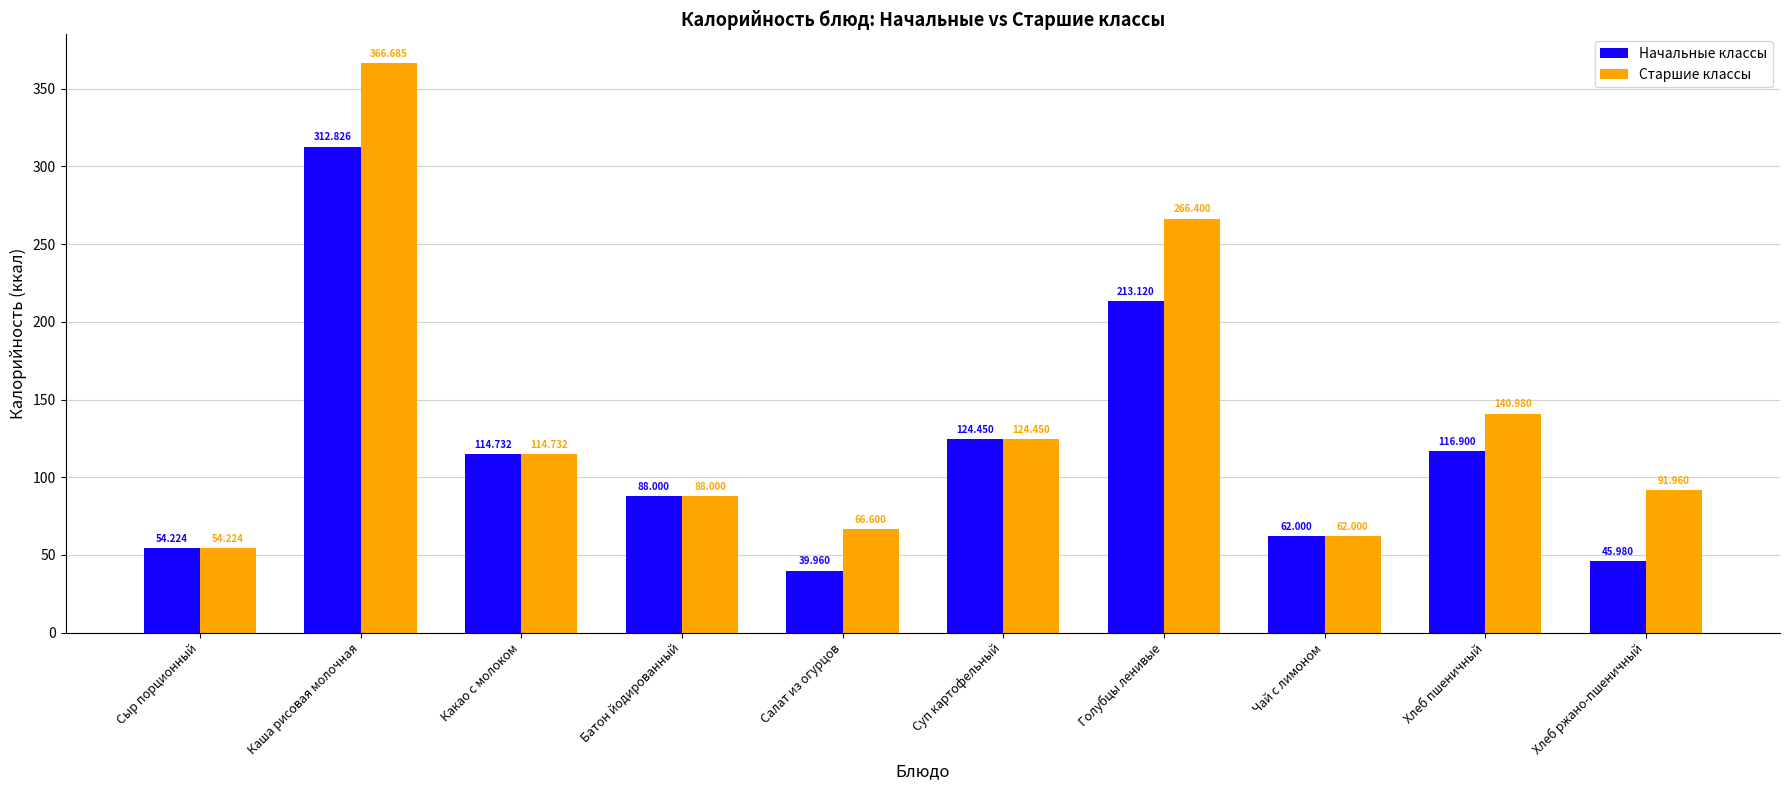

Which series has the largest range (max minus min)?

Старшие классы